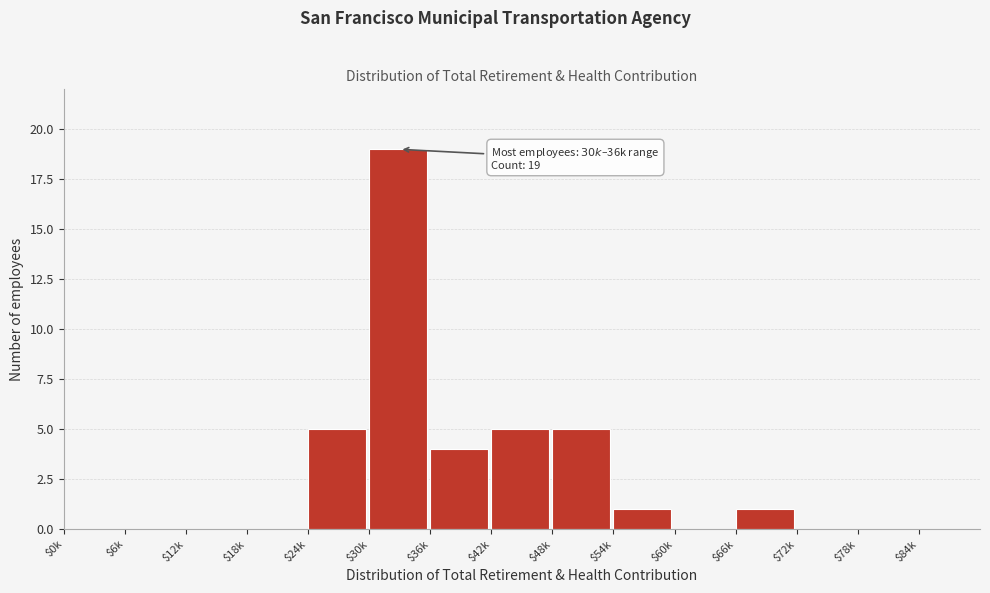

What is the greatest value displayed?

19